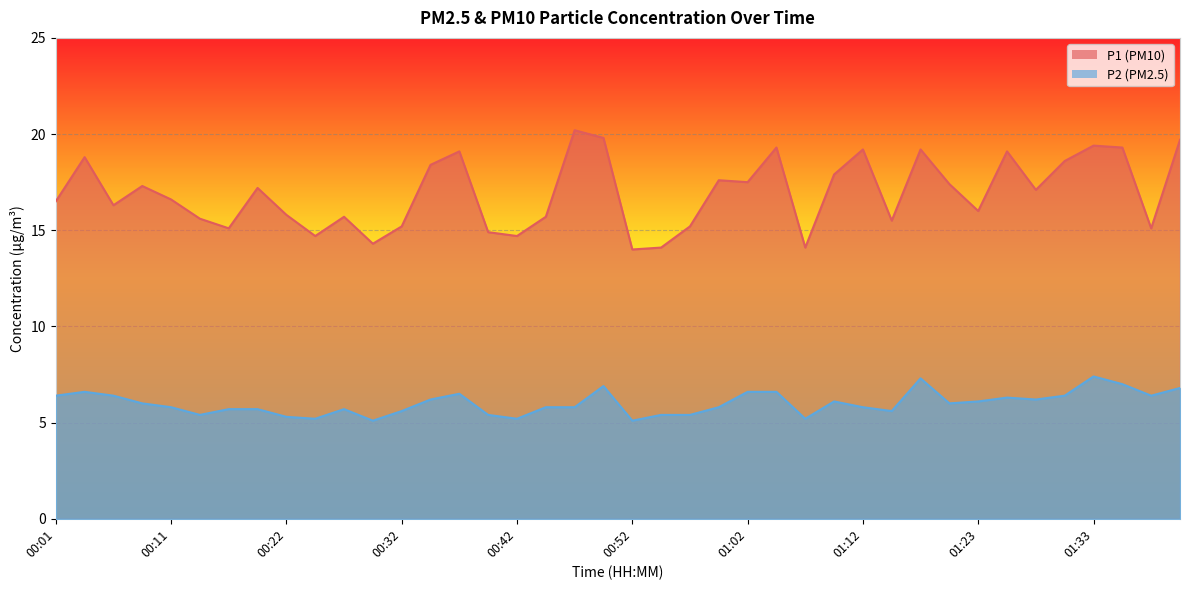

At which label does P2 reach its minimum?

00:29